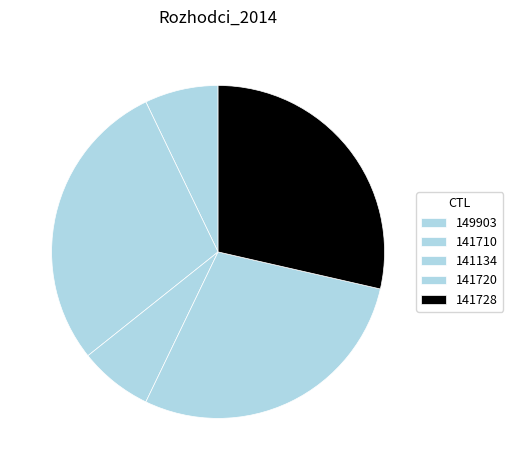

What is the change in value from 141710 to 141134?

-3